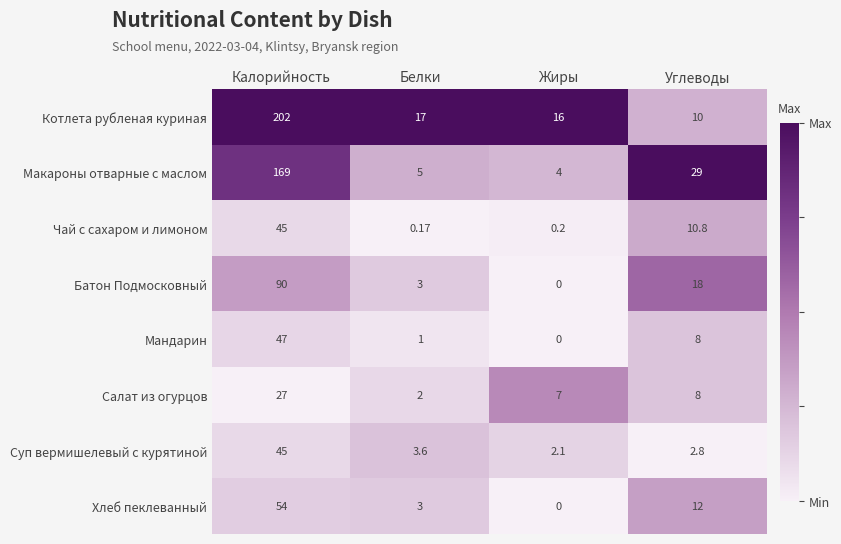

Where does the Чай с сахаром и лимоном series first go above 10?

Калорийность